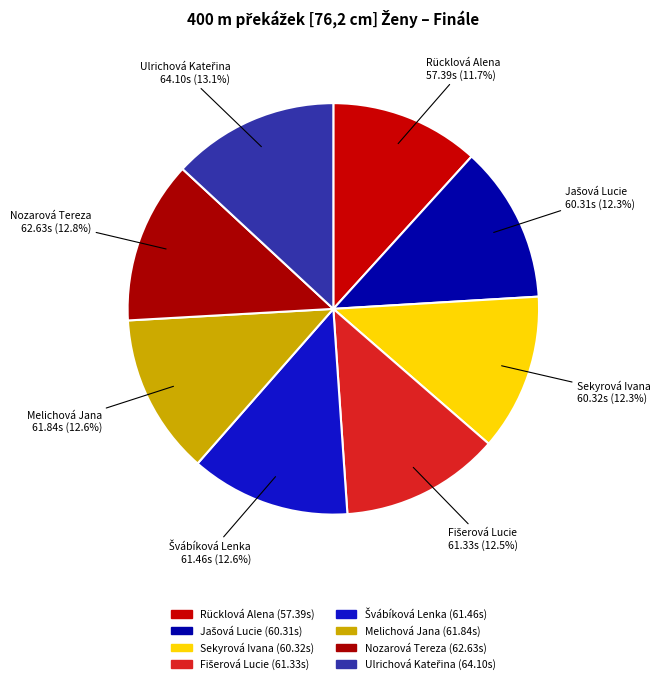

Is there a majority slice in this chart?

No